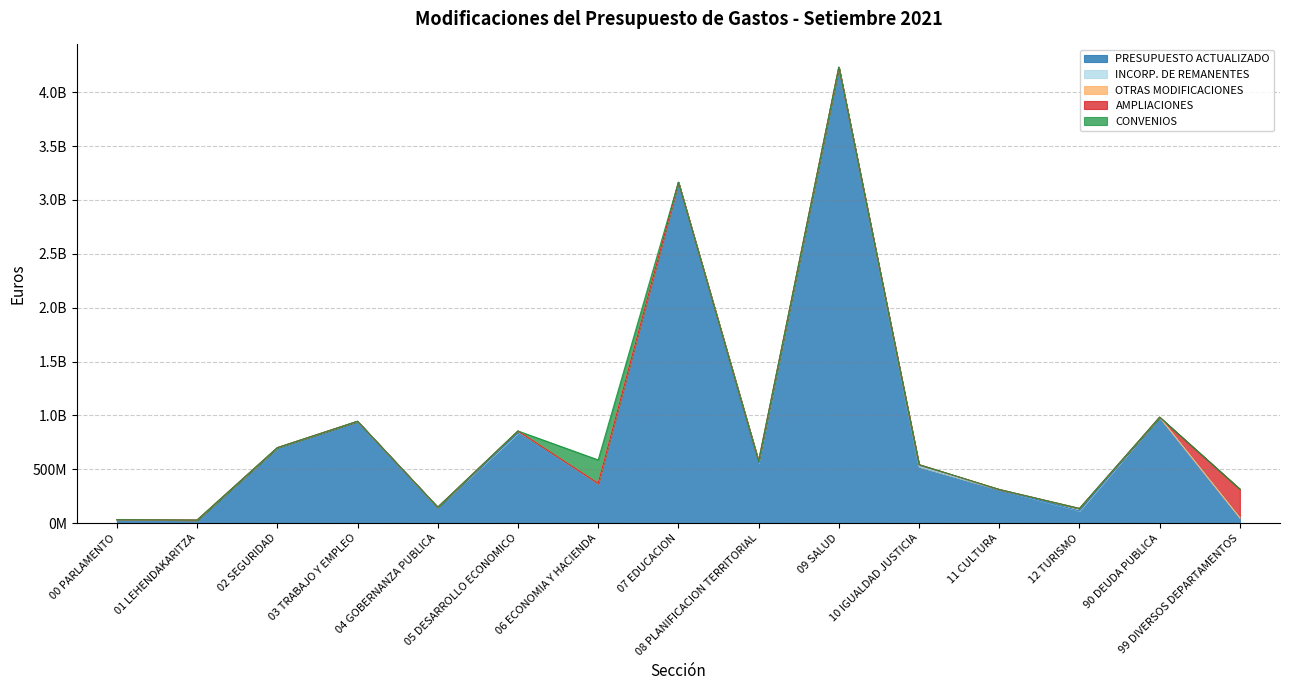

What is the average value of the AMPLIACIONES series?

17703578.4